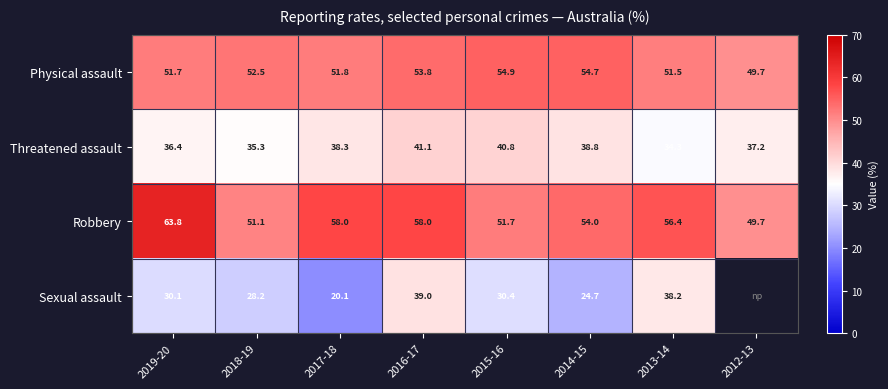

Where does the Robbery series first go above 56?

2019-20